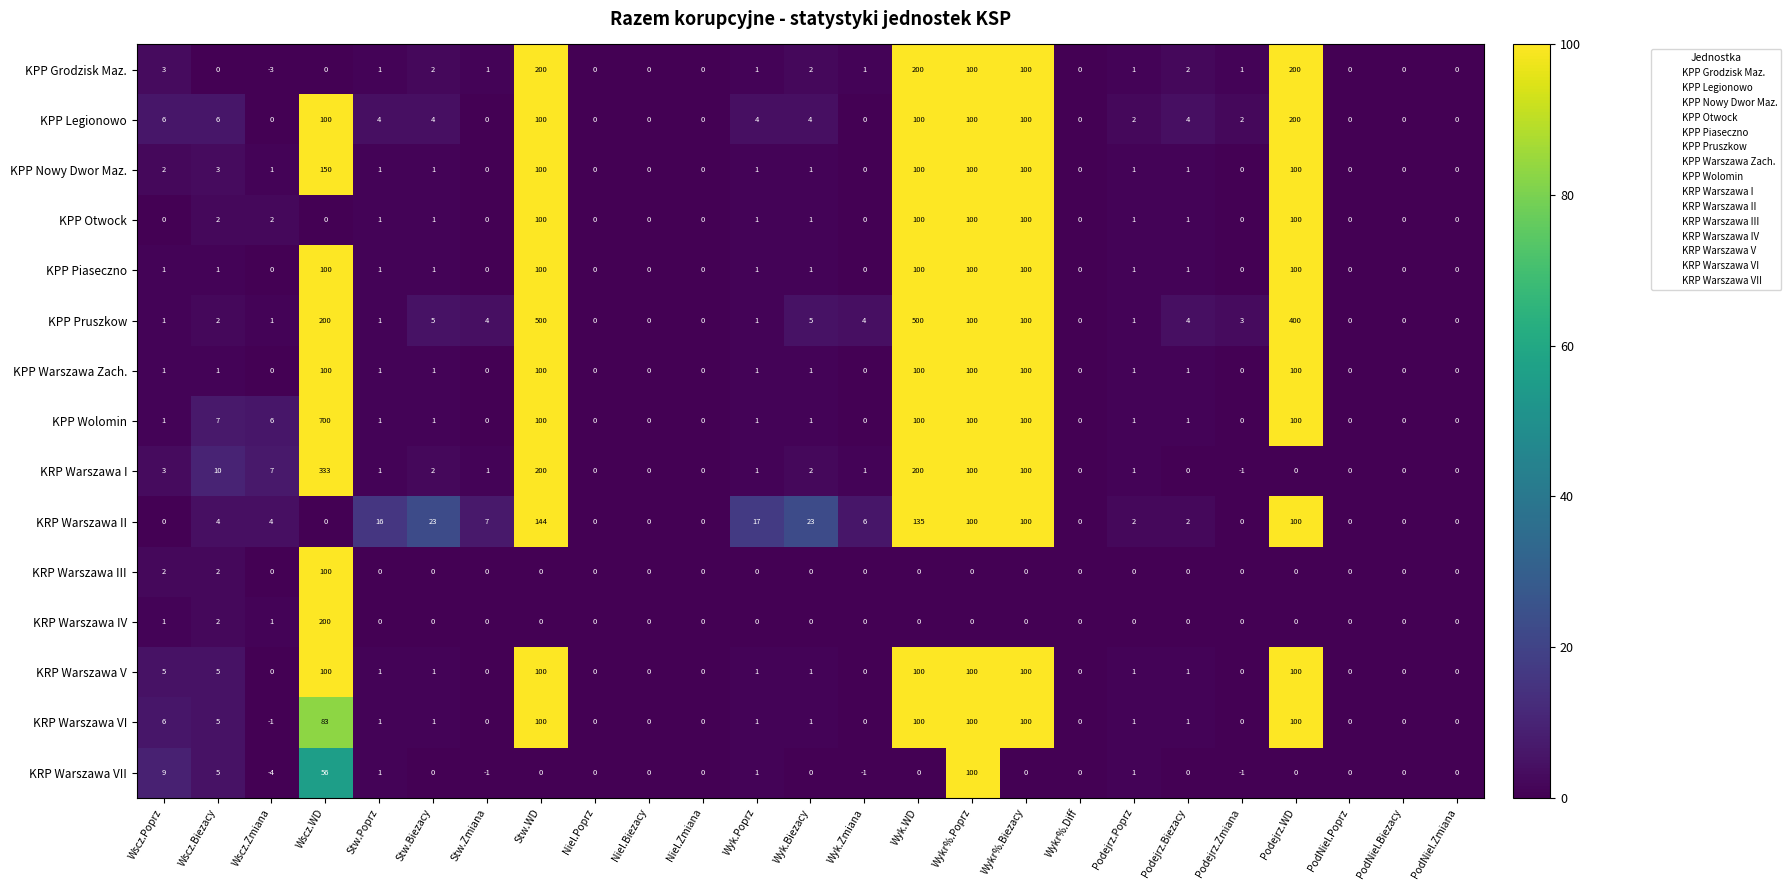

The KPP Nowy Dwor Maz. series shows 100 at Podejrz.WD. True or false?

True